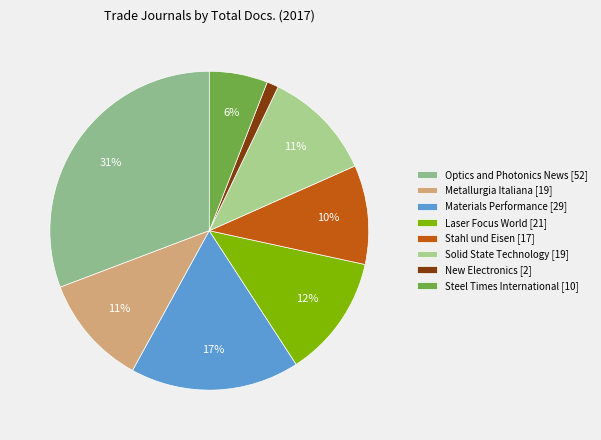

Is it true that Laser Focus World is 1% of the pie?

False